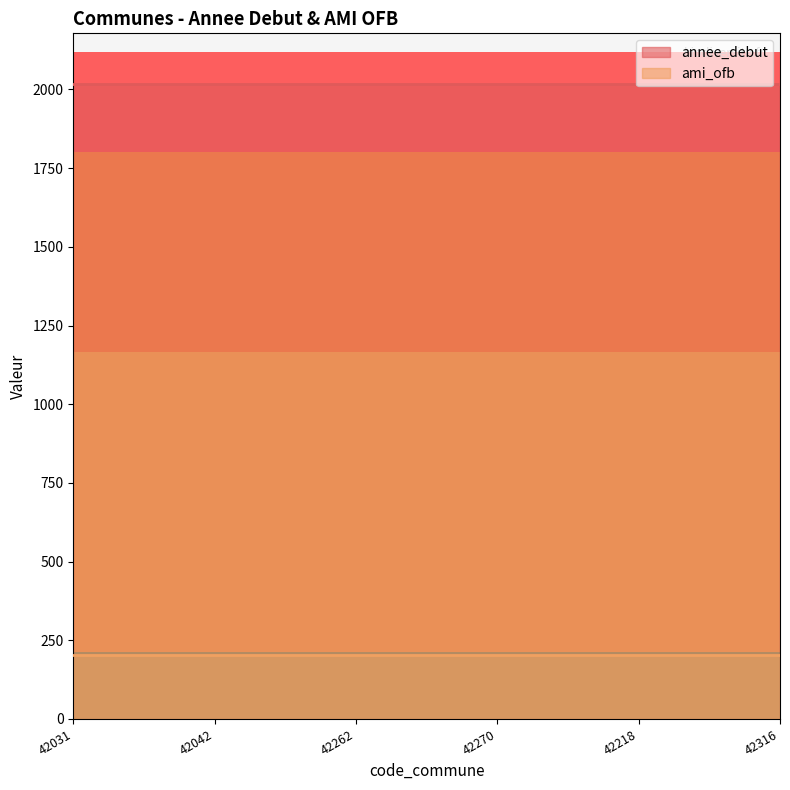

How many lines are shown in the chart?

2